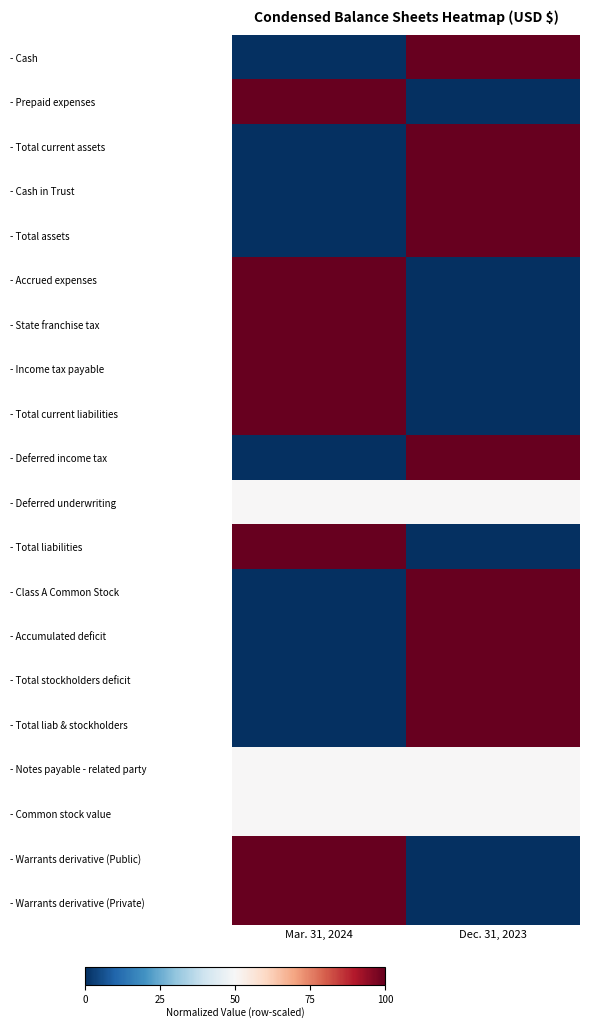

Reading right to left, what are all the values shown in this chart?

- Cash: Dec. 31, 2023=1.0	Mar. 31, 2024=0.0
- Prepaid expenses: Dec. 31, 2023=0.0	Mar. 31, 2024=1.0
- Total current assets: Dec. 31, 2023=1.0	Mar. 31, 2024=0.0
- Cash in Trust: Dec. 31, 2023=1.0	Mar. 31, 2024=0.0
- Total assets: Dec. 31, 2023=1.0	Mar. 31, 2024=0.0
- Accrued expenses: Dec. 31, 2023=0.0	Mar. 31, 2024=1.0
- State franchise tax: Dec. 31, 2023=0.0	Mar. 31, 2024=1.0
- Income tax payable: Dec. 31, 2023=0.0	Mar. 31, 2024=1.0
- Total current liabilities: Dec. 31, 2023=0.0	Mar. 31, 2024=1.0
- Deferred income tax: Dec. 31, 2023=1.0	Mar. 31, 2024=0.0
- Deferred underwriting: Dec. 31, 2023=0.5	Mar. 31, 2024=0.5
- Total liabilities: Dec. 31, 2023=0.0	Mar. 31, 2024=1.0
- Class A Common Stock: Dec. 31, 2023=1.0	Mar. 31, 2024=0.0
- Accumulated deficit: Dec. 31, 2023=1.0	Mar. 31, 2024=0.0
- Total stockholders deficit: Dec. 31, 2023=1.0	Mar. 31, 2024=0.0
- Total liab & stockholders: Dec. 31, 2023=1.0	Mar. 31, 2024=0.0
- Notes payable - related party: Dec. 31, 2023=0.5	Mar. 31, 2024=0.5
- Common stock value: Dec. 31, 2023=0.5	Mar. 31, 2024=0.5
- Warrants derivative (Public): Dec. 31, 2023=0.0	Mar. 31, 2024=1.0
- Warrants derivative (Private): Dec. 31, 2023=0.0	Mar. 31, 2024=1.0